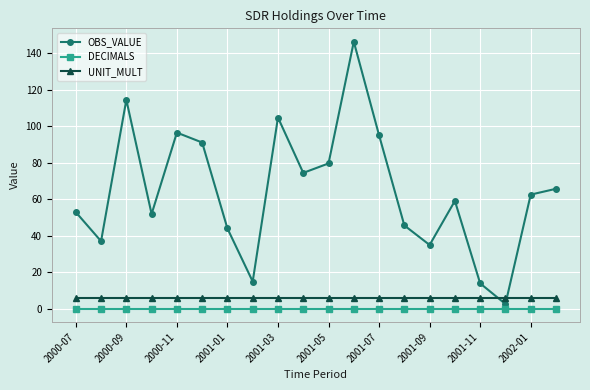

Which series has the widest spread of values?

OBS_VALUE